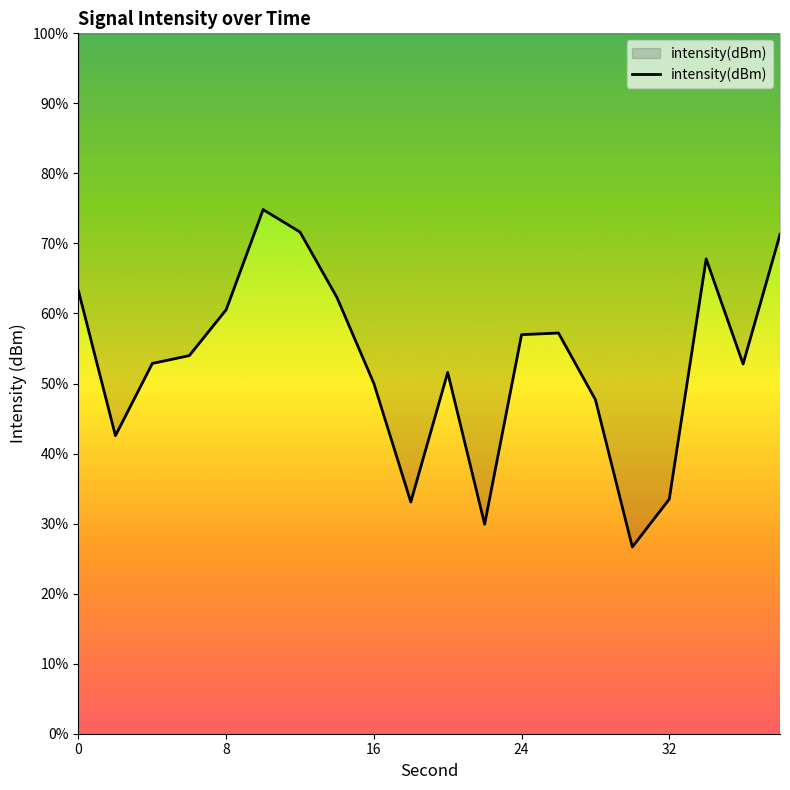

How many points are higher than both their immediate neighbors (excluding endpoints)?

4